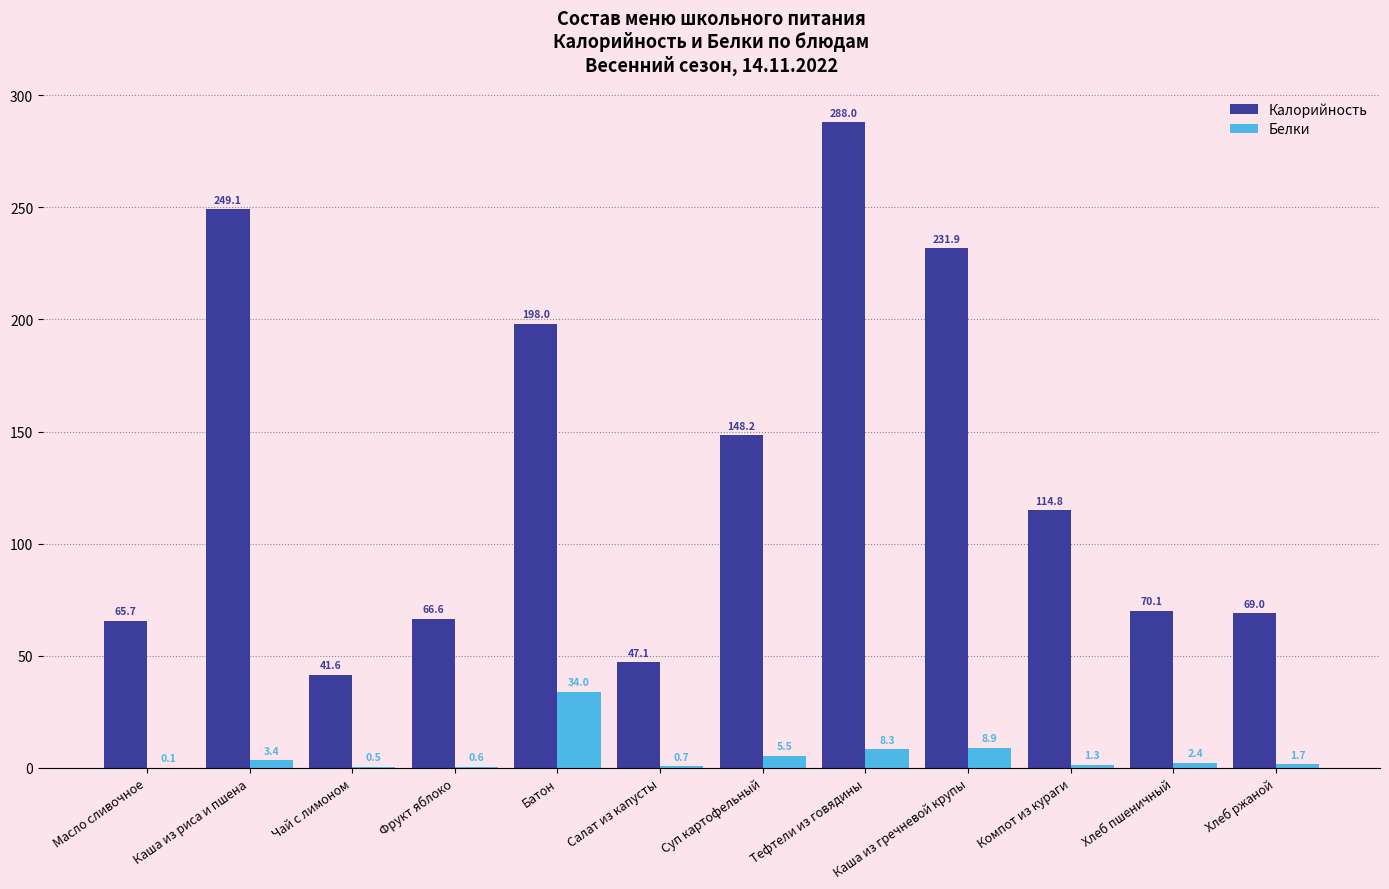

Does the chart contain stacked bars?

No